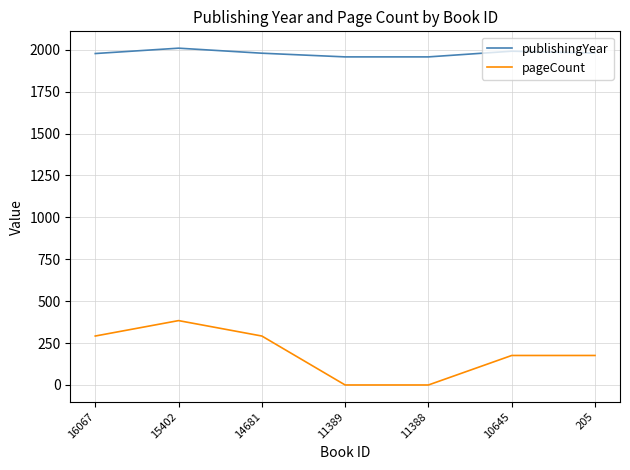

The publishingYear series shows 1977 at 16067. True or false?

True